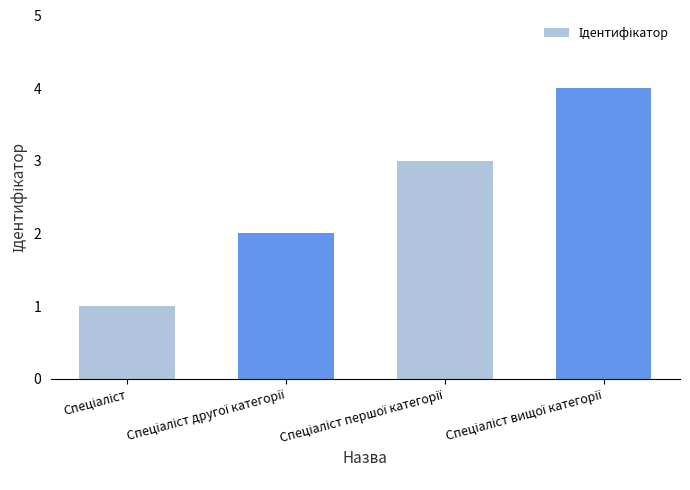

What is the difference between the maximum and minimum values?

3